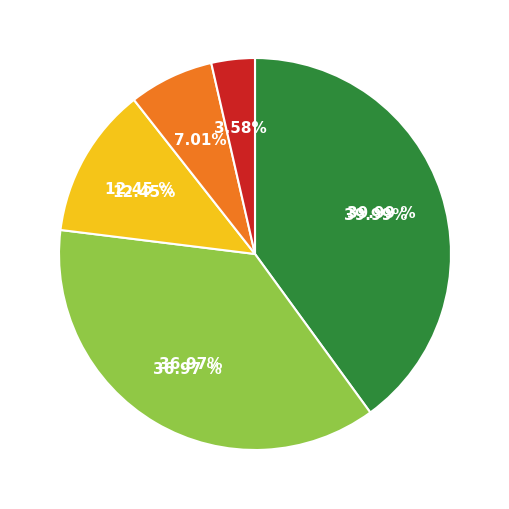

True or false: Компот из свежих плодов accounts for 7% of the total.

True